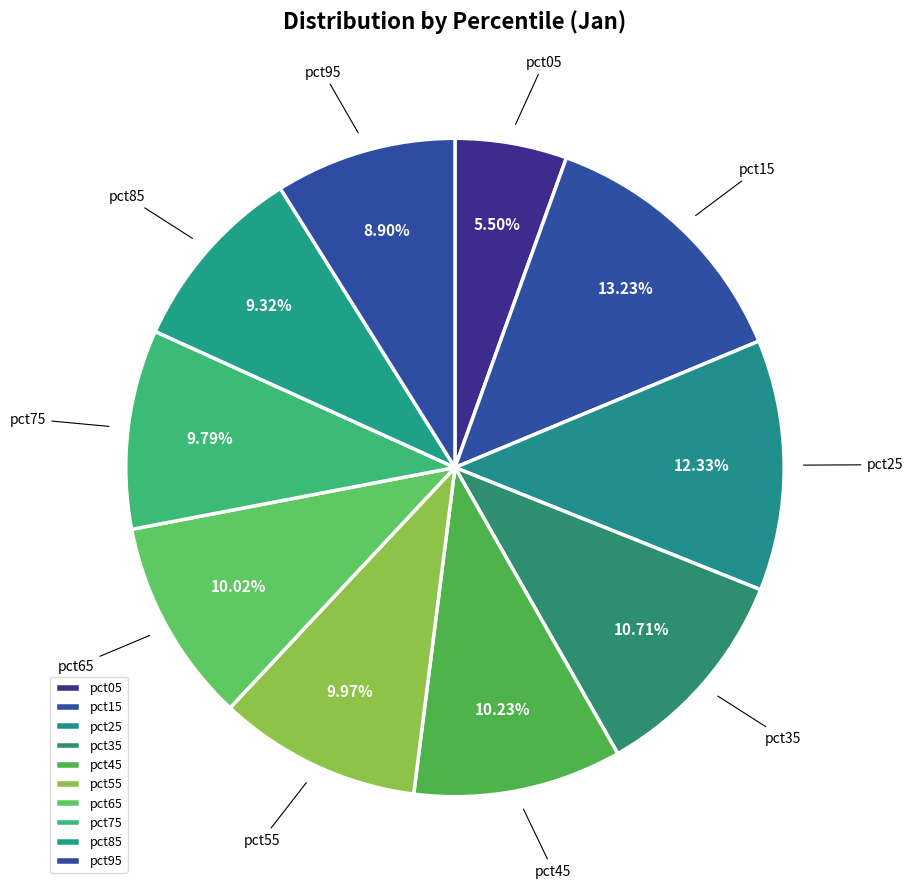

The pct55 slice represents 22% of the pie. True or false?

False